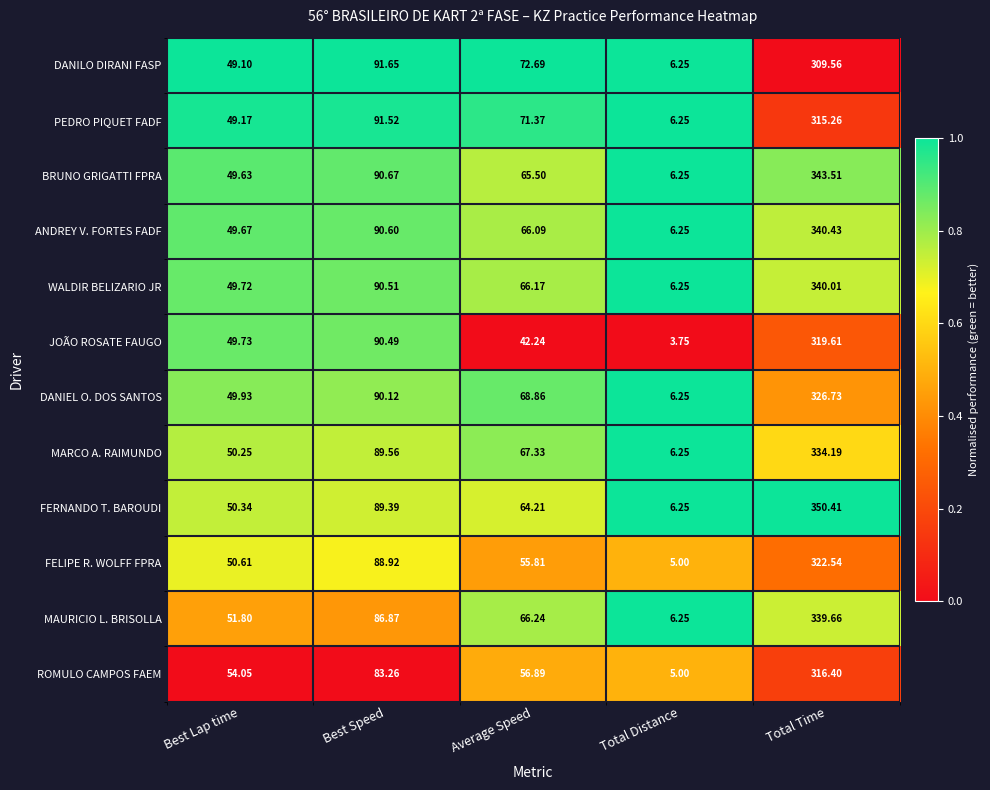

Which series has the largest range (max minus min)?

FERNANDO T. BAROUDI